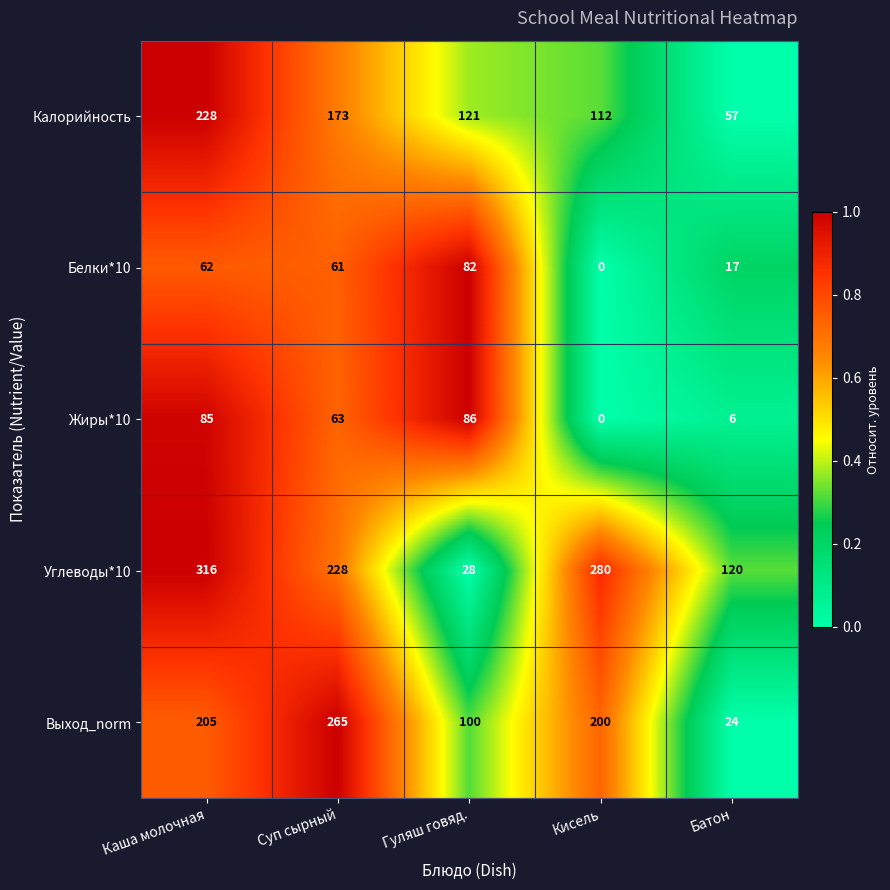

What is the difference between the second highest and second lowest values in the Выход_norm series?

105